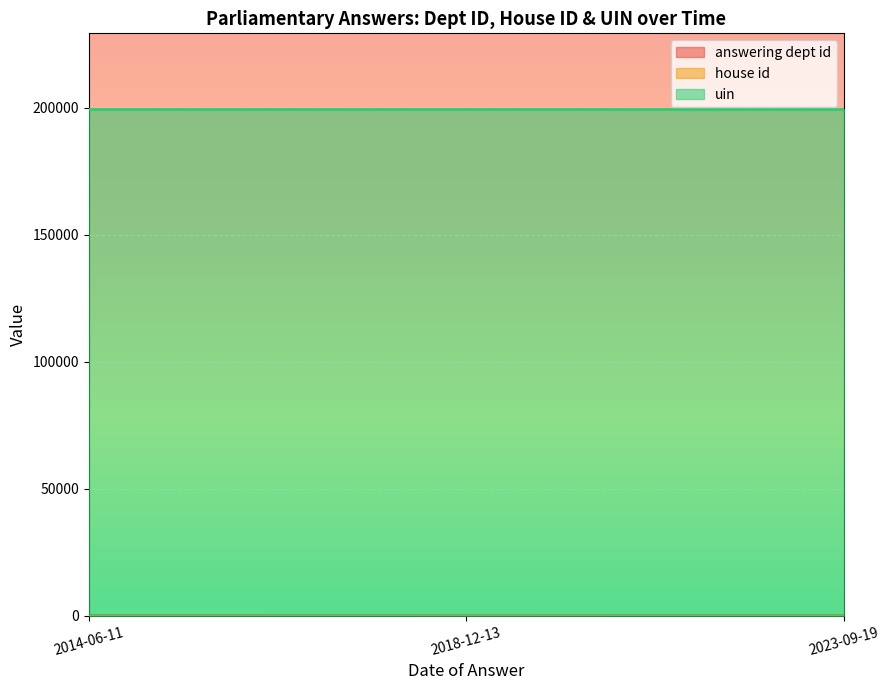

What is the label of the 3rd point from the right?

2014-06-11